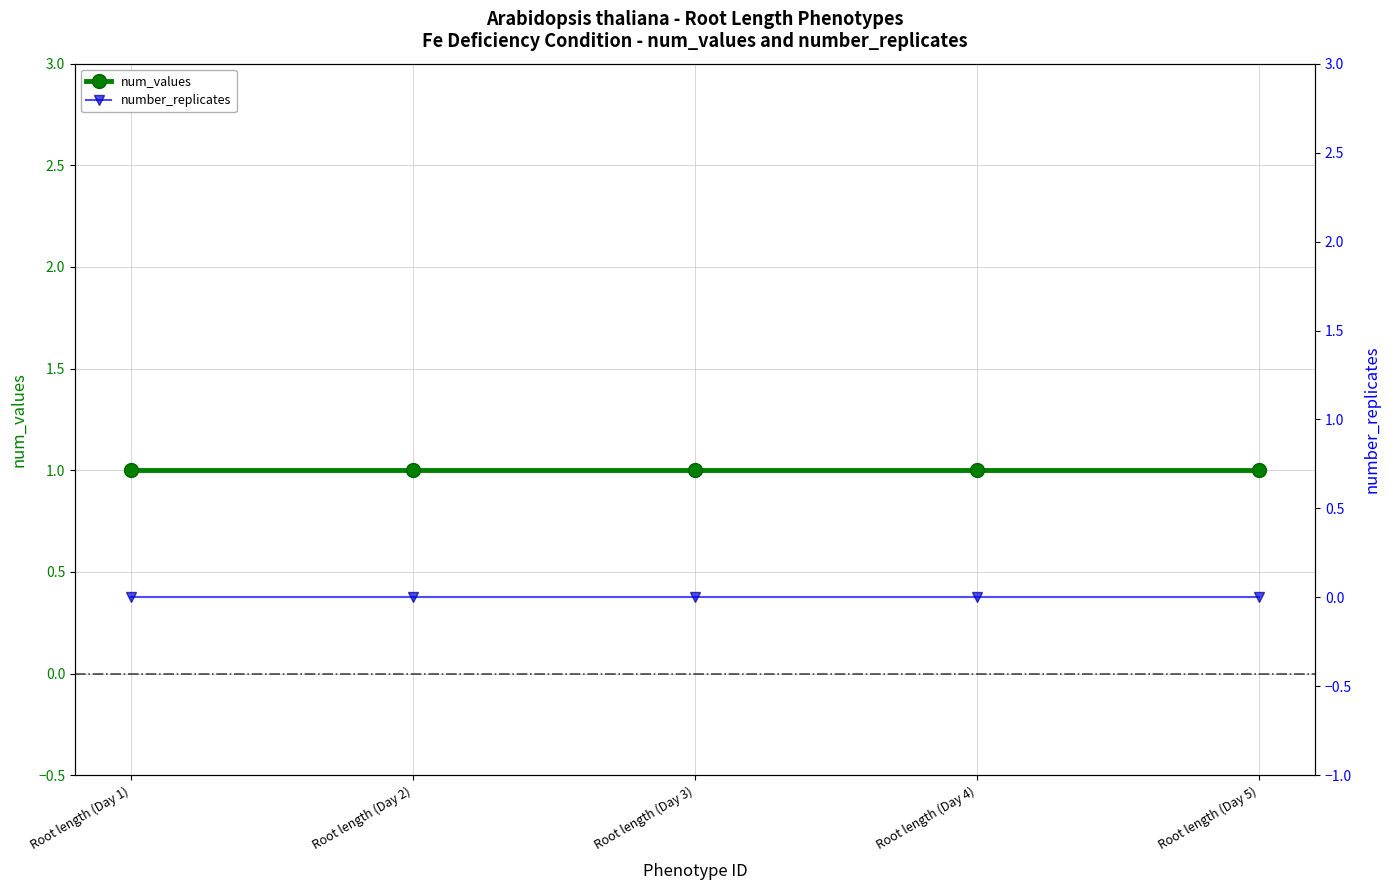

True or false: num_values and number_replicates intersect in this chart.

False